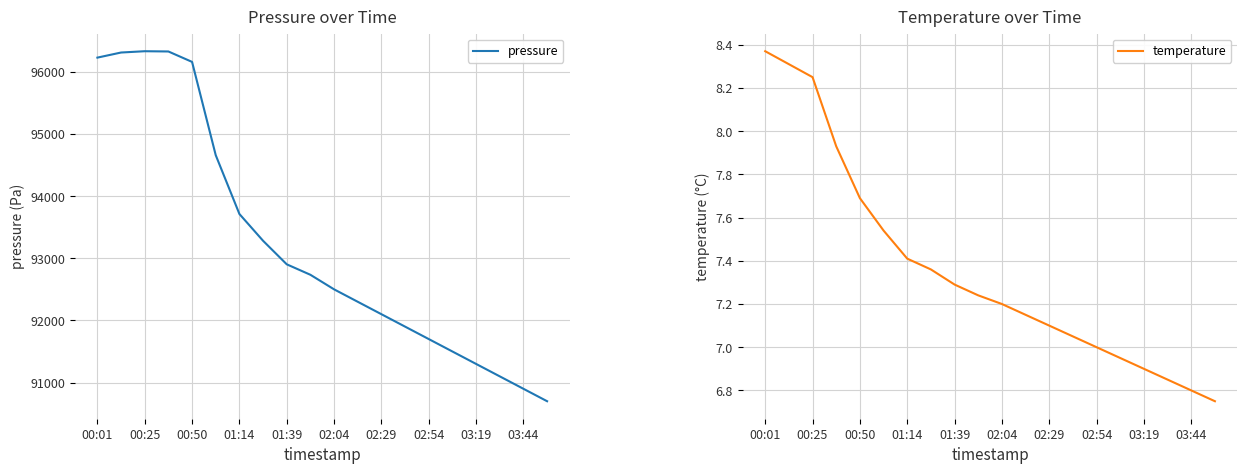

What is the maximum value for pressure?

96331.2